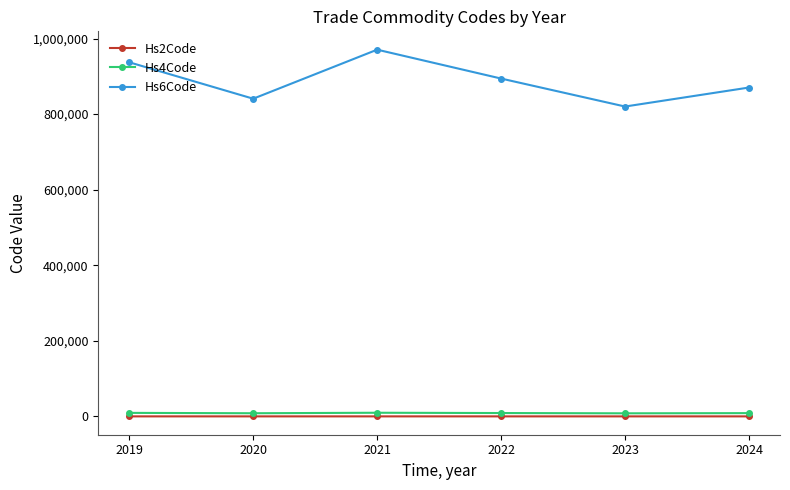

How many categories are shown in the chart?

6